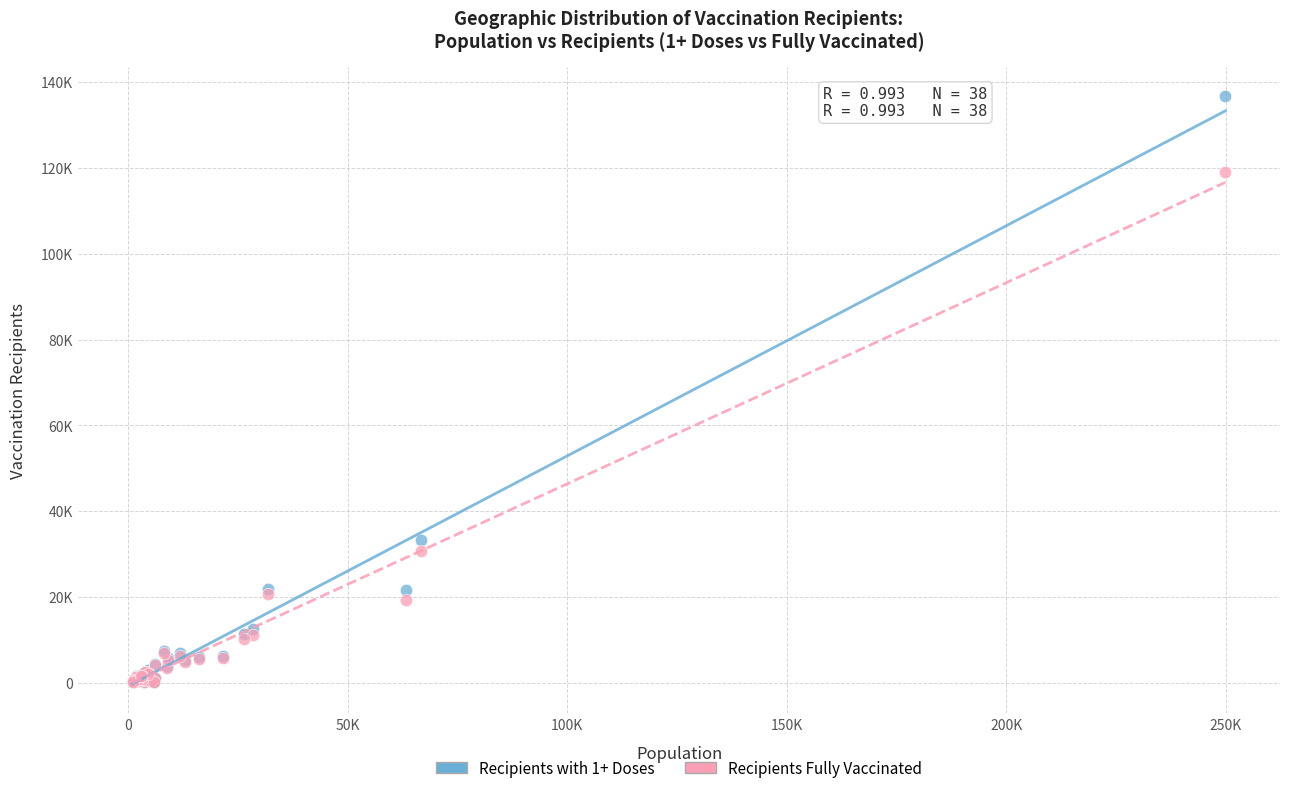

What are all the series names shown in the legend?

Recipients with 1+ Doses, Recipients Fully Vaccinated